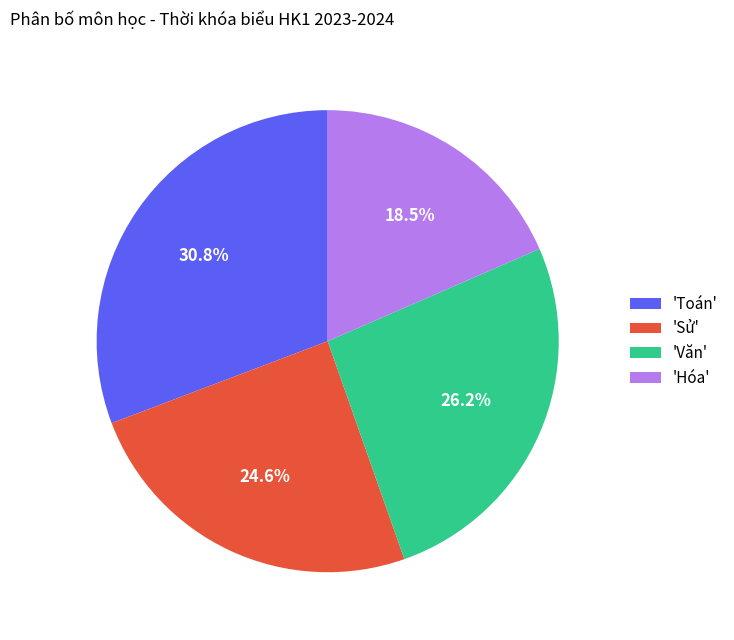

Rank the categories by value from lowest to highest.

'Hóa', 'Sử', 'Văn', 'Toán'